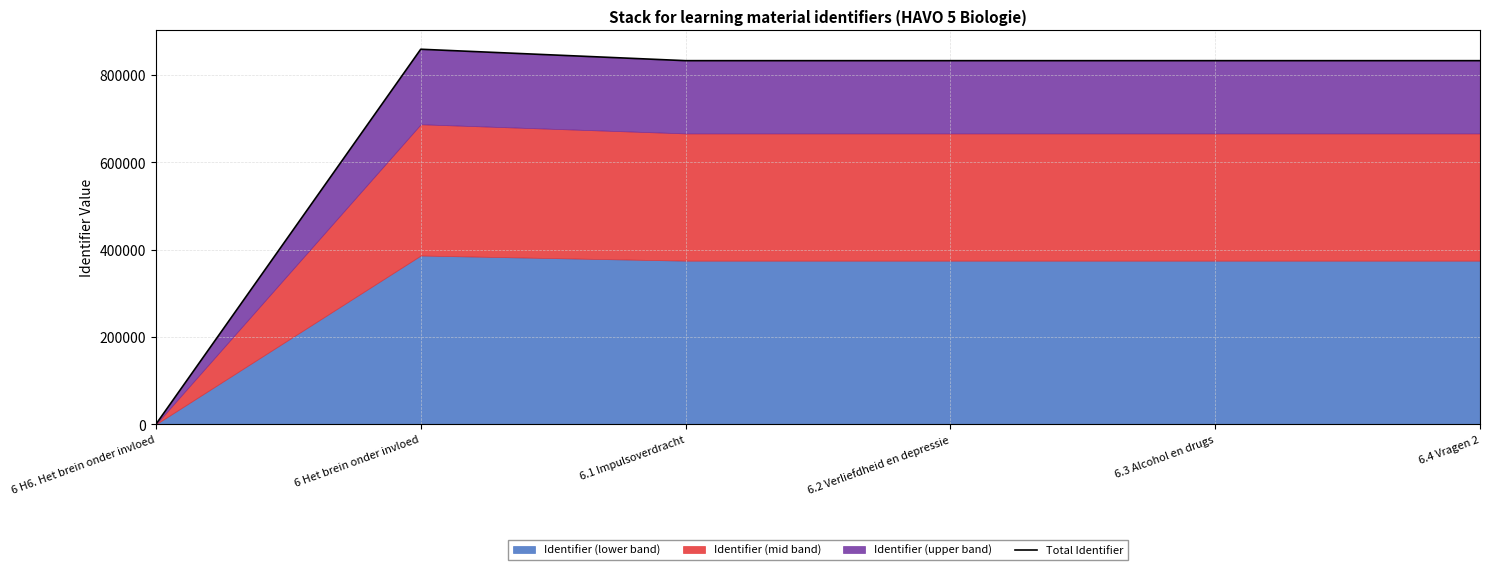

The value at 6.2 Verliefdheid en depressie is 1113774. True or false?

False